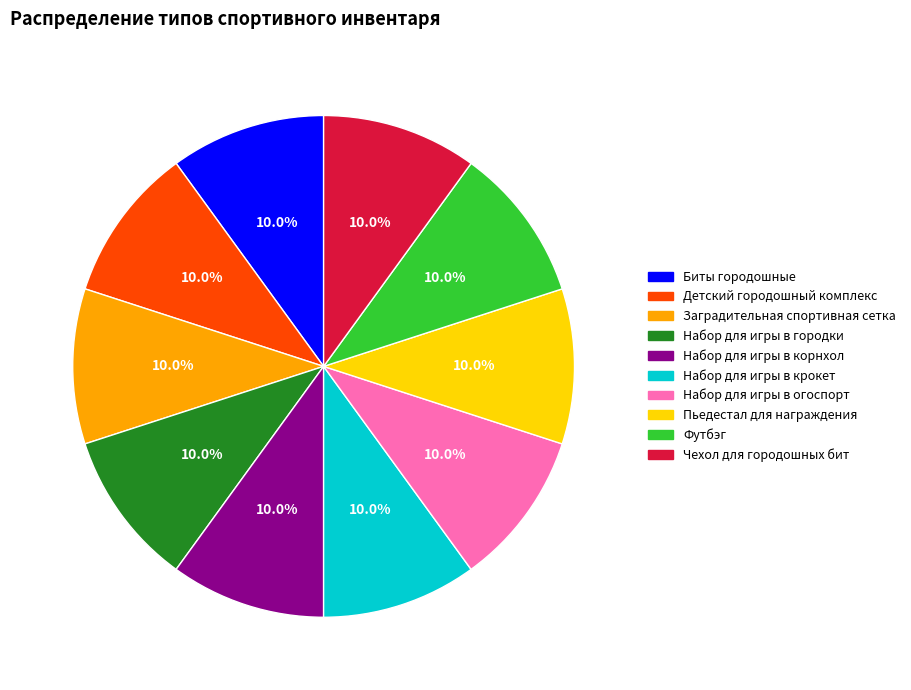

To the nearest percent, what portion does Биты городошные represent?

10%